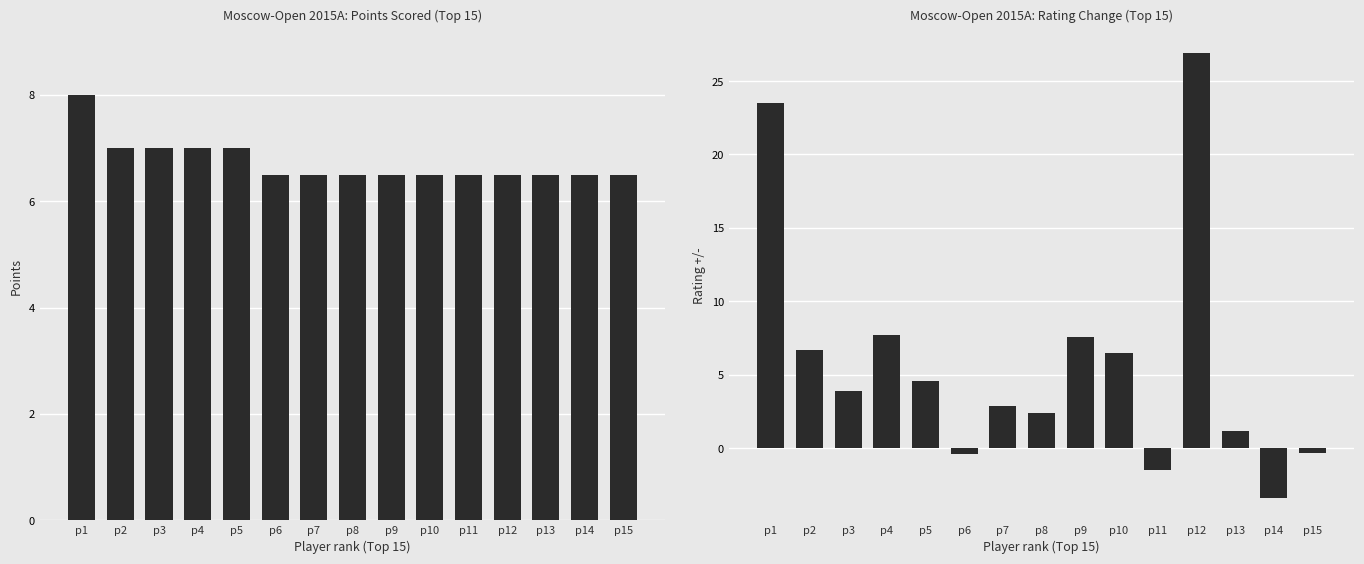

What is the maximum value shown in the chart?

26.9